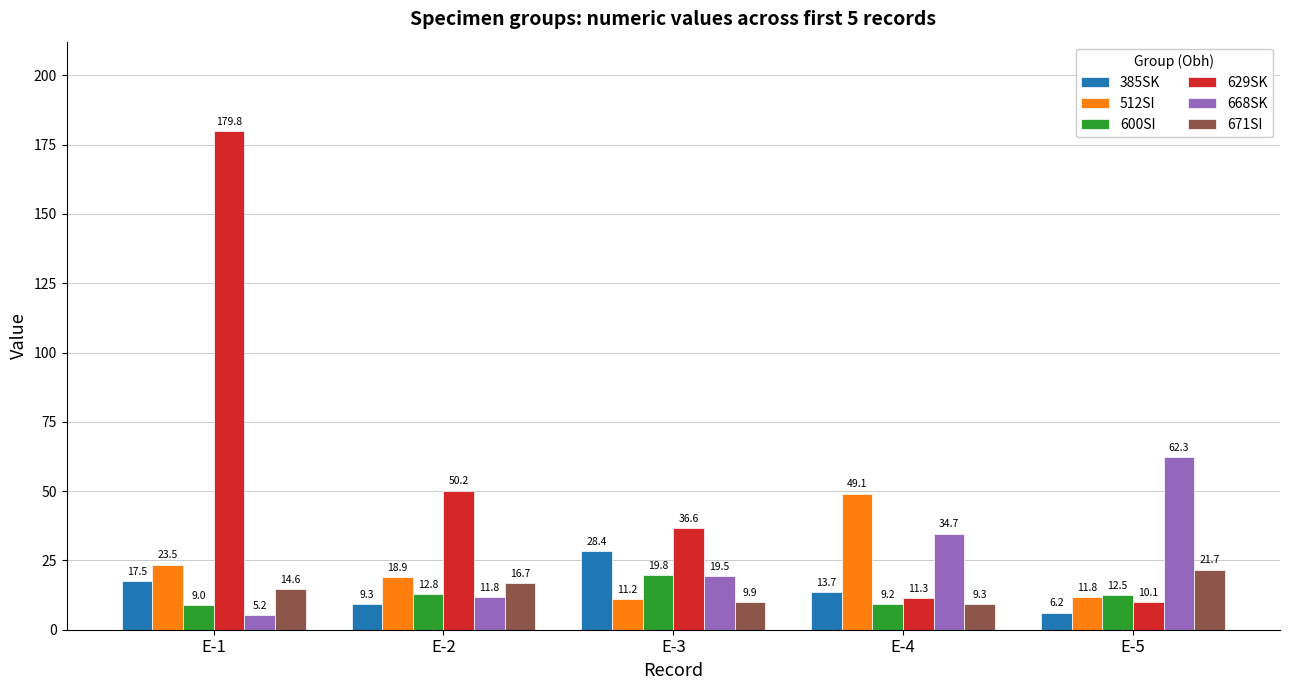

How many data points in 671SI are above 14?

3